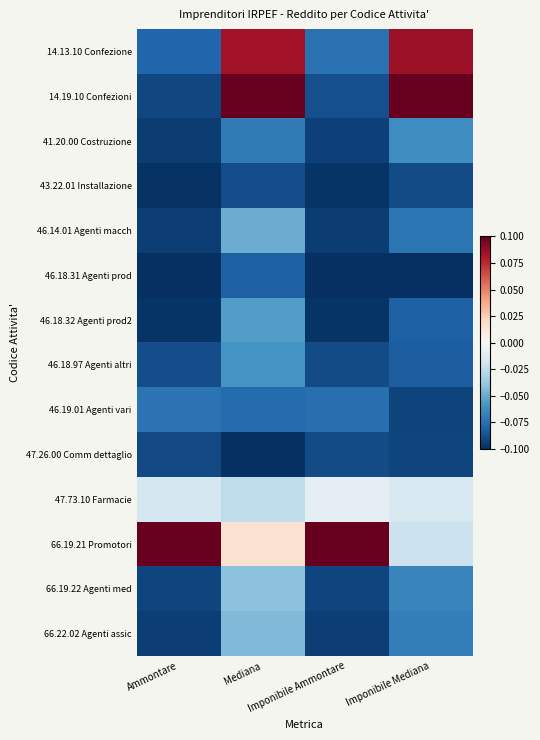

At how many categories does at least one series exceed 0?

4